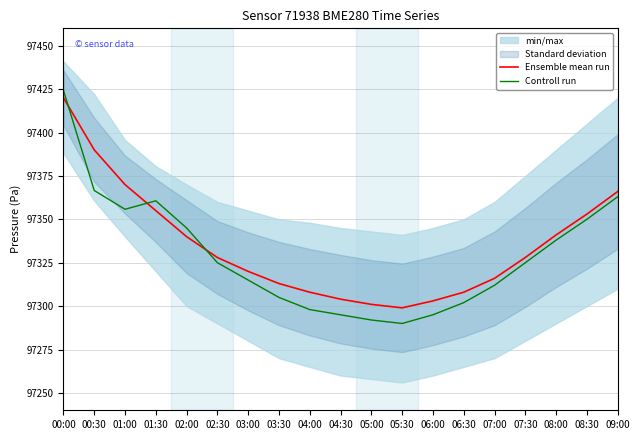

List the series in order of their peak value, highest first.

Controll run, Ensemble mean run